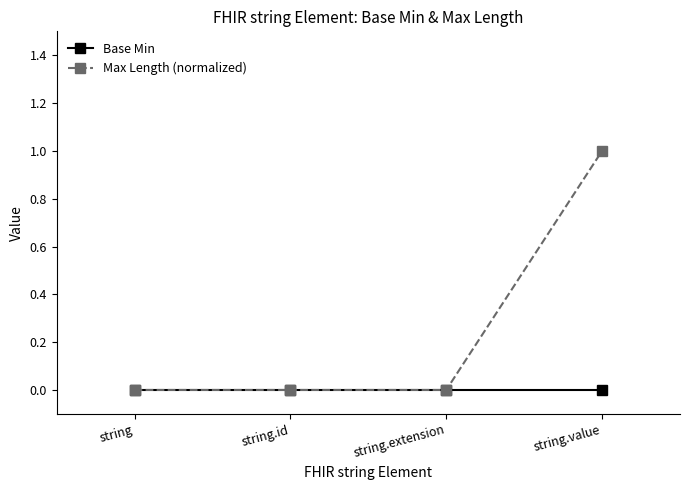

Which series has the widest spread of values?

Max Length (normalized)